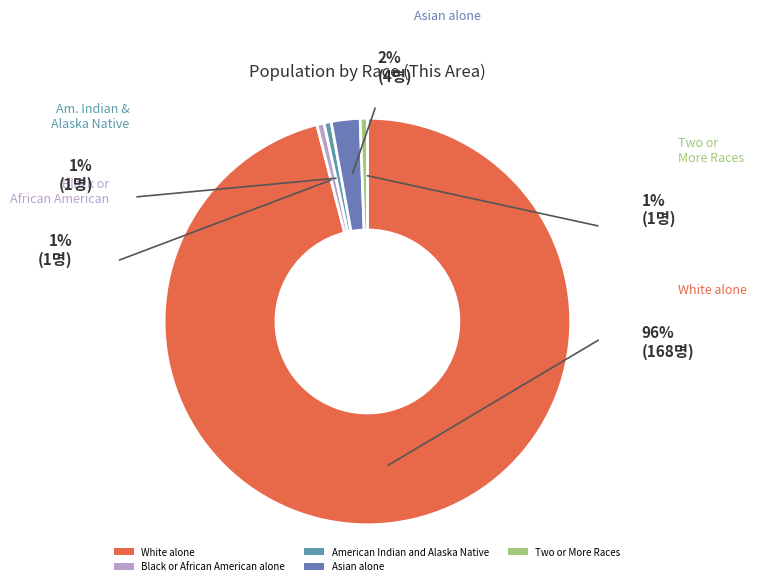

What is the change in value from White alone to American Indian and Alaska Native?

-167